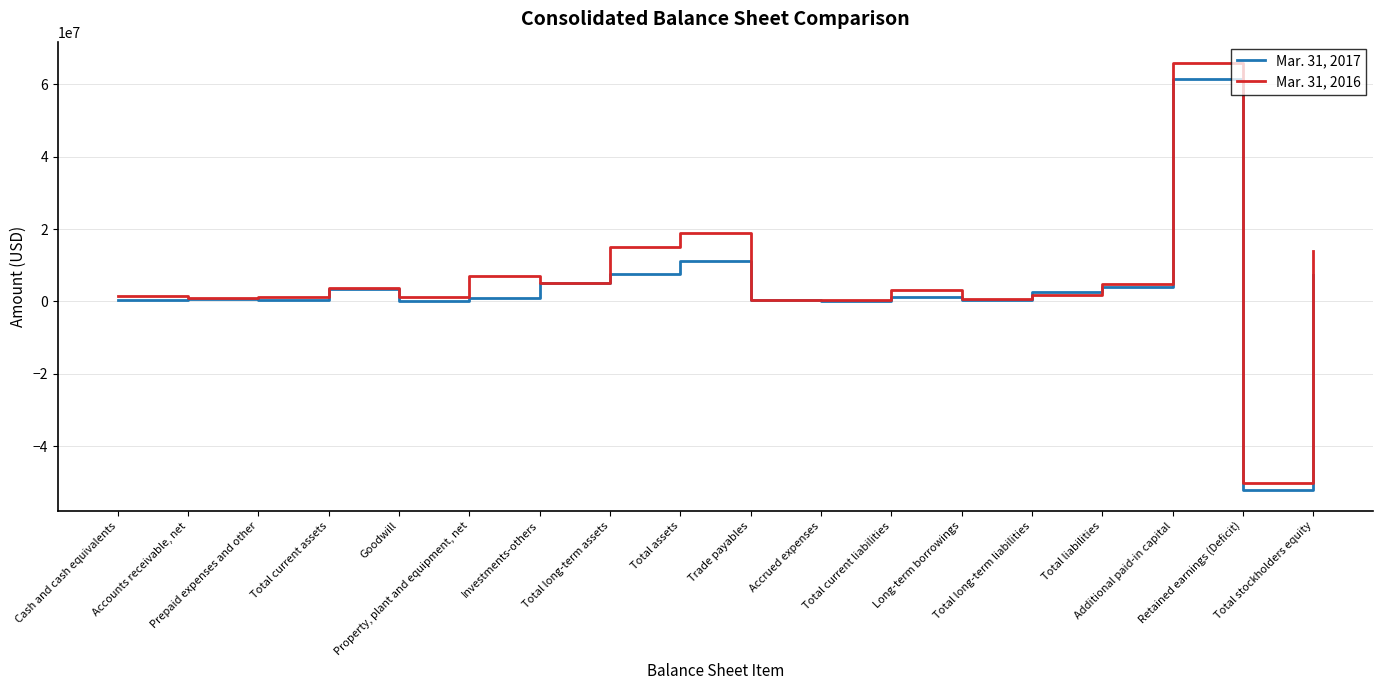

Which series has the widest spread of values?

Mar. 31, 2016